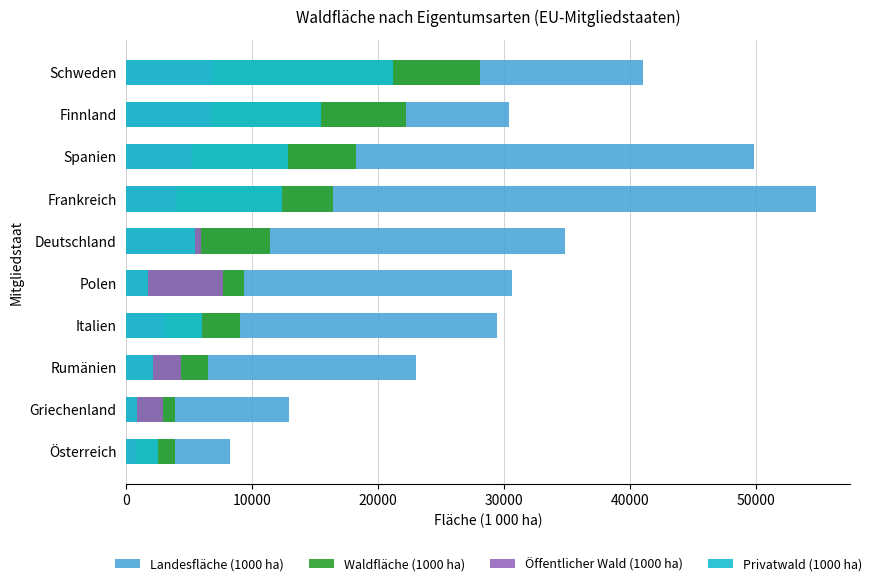

Reading right to left, what are all the values shown in this chart?

Landesfläche (1000 ha): 41033	30389	49880	54766	34861	30622	29414	23002	12890	8244
Waldfläche (1000 ha): 28073	22218	18247	16424	11409	9329	9028	6515	3903	3860
Öffentlicher Wald (1000 ha): 6822	6744	5333	4064	5932	7643	3032	4363	2907	879
Privatwald (1000 ha): 21192	15474	12856	12360	5477	1686	5996	2152	845	2527